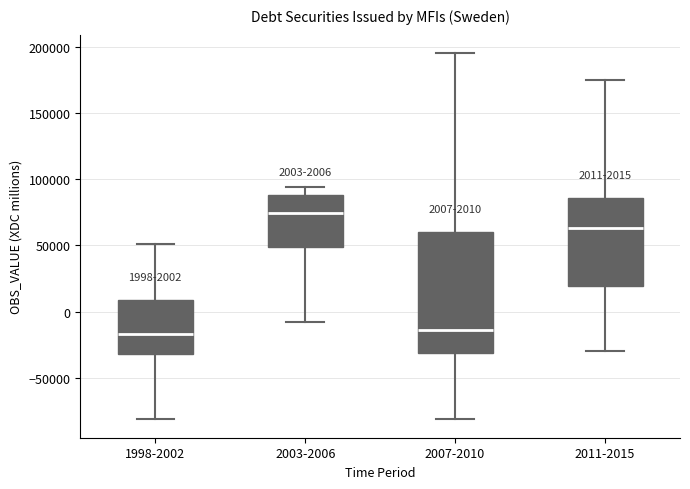

Which box is the tallest, from its lower edge to its upper edge?

2007-2010